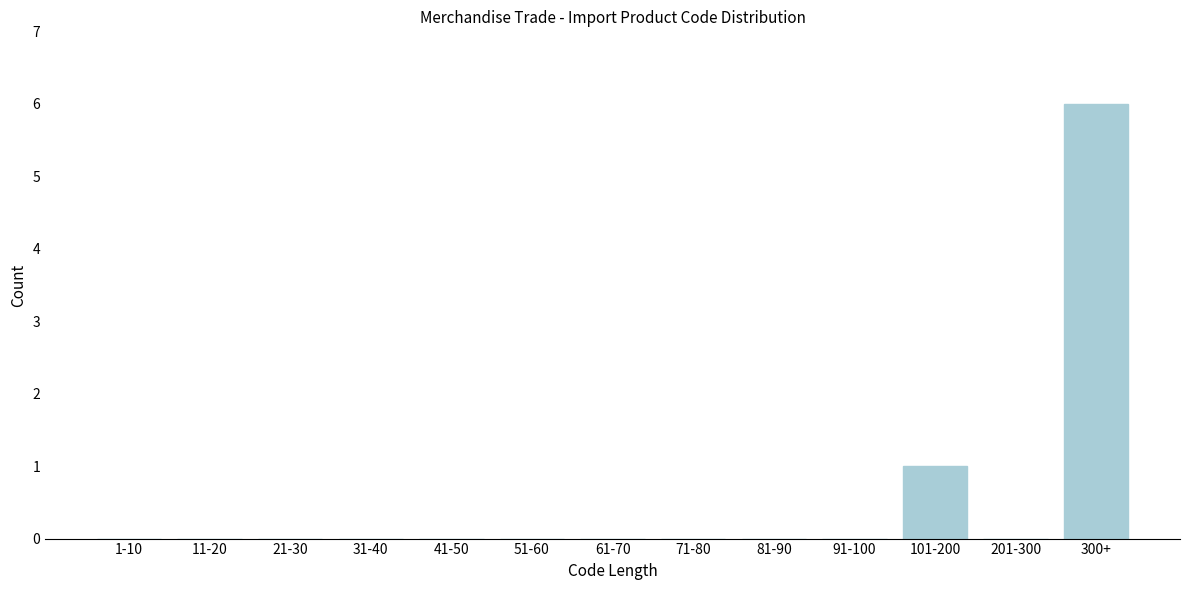

Reading left to right, list all the values displayed in this chart.

1-10=0	11-20=0	21-30=0	31-40=0	41-50=0	51-60=0	61-70=0	71-80=0	81-90=0	91-100=0	101-200=1	201-300=0	300+=6